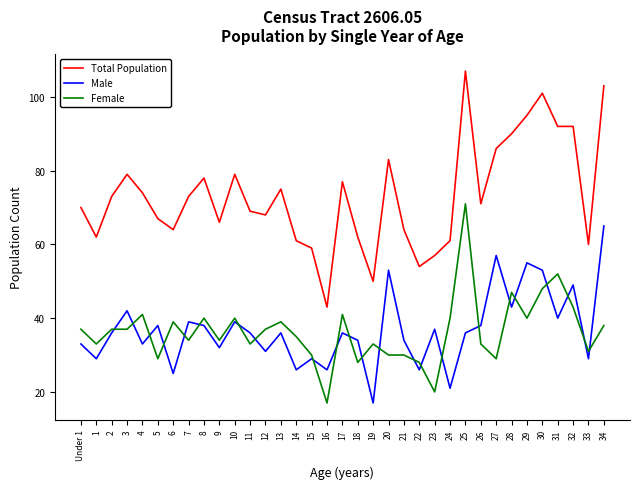

Which series has the largest total across all categories?

Total Population